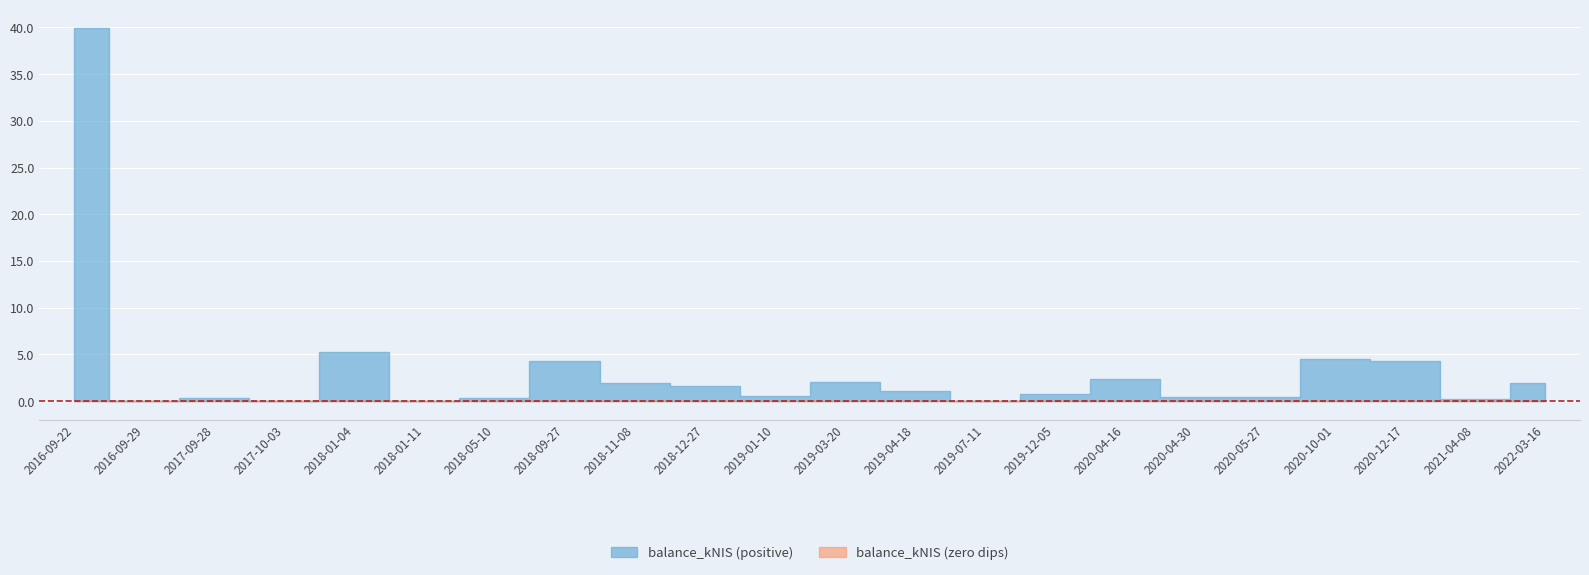

True or false: the data has more than 2 interior local peaks.

True